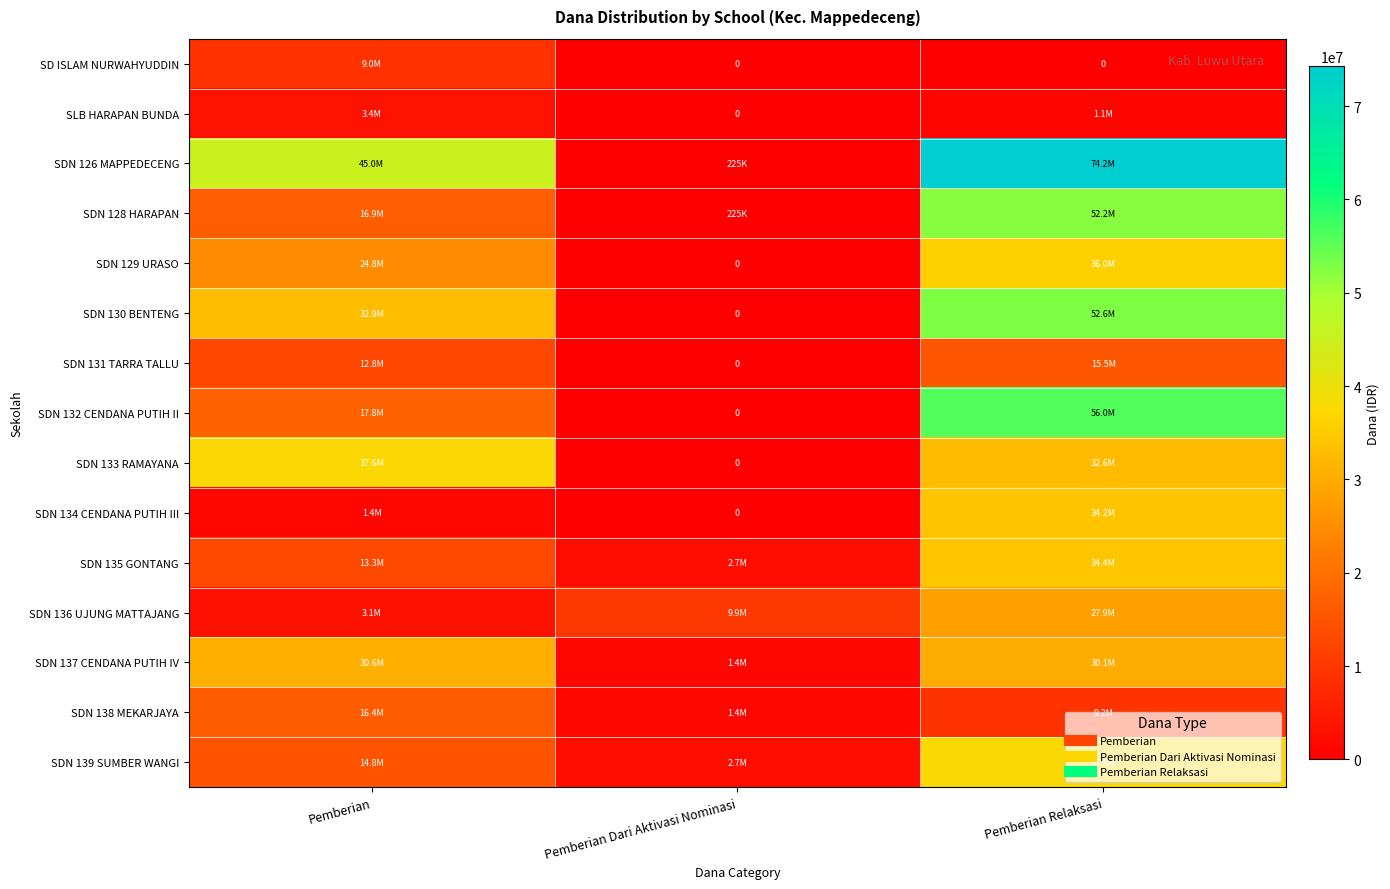

Is it true that SDN 135 GONTANG equals 13275000 at Pemberian?

True